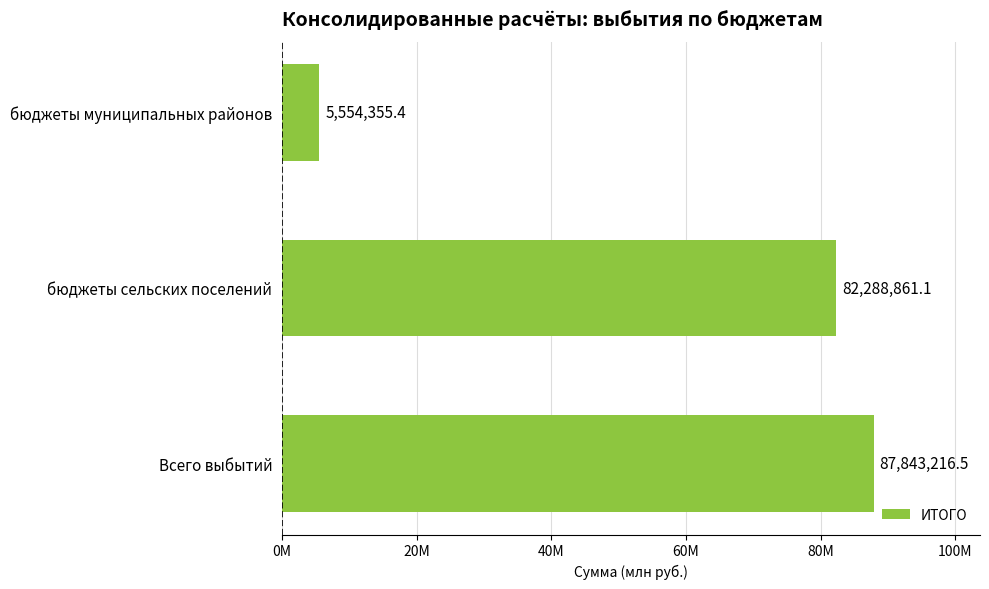

Does the chart contain stacked bars?

No